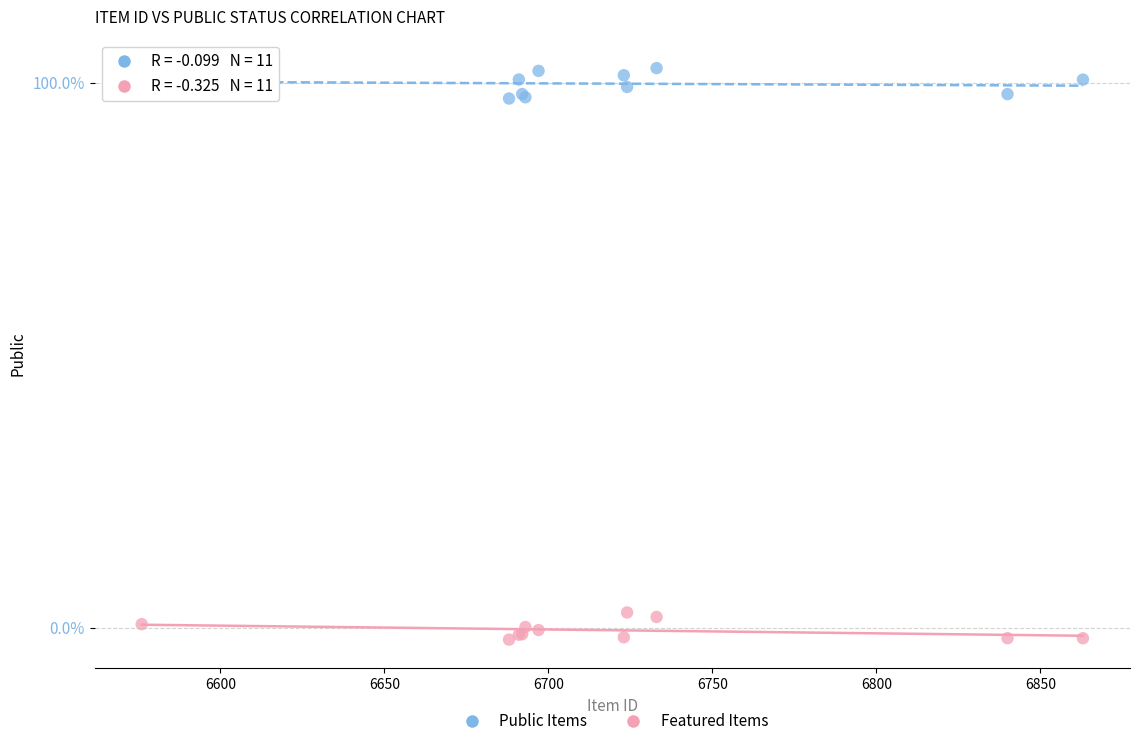

What are all the series names shown in the legend?

Public Items, Featured Items